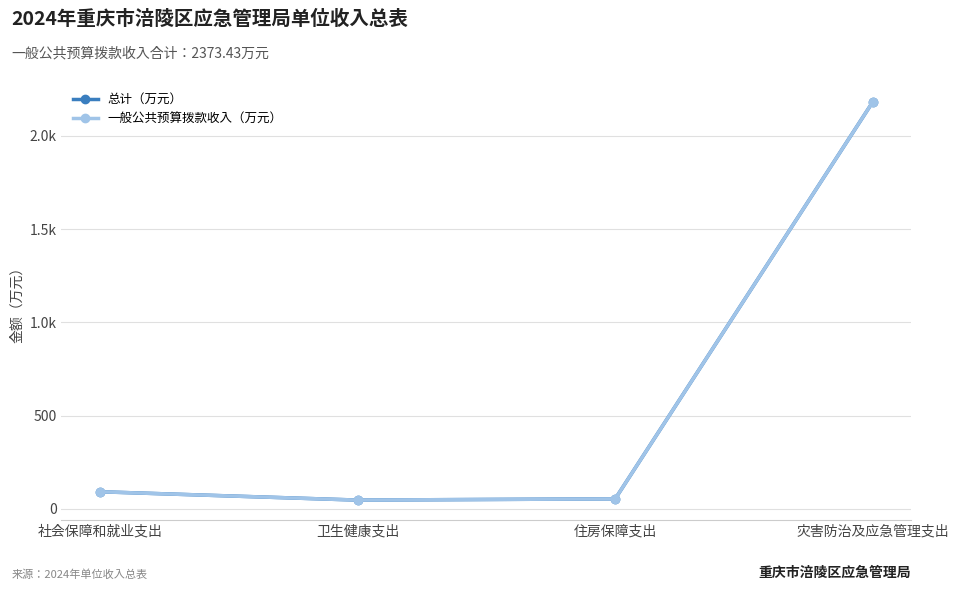

Is it true that 一般公共预算拨款收入（万元） equals 2182.7 at 灾害防治及应急管理支出?

True